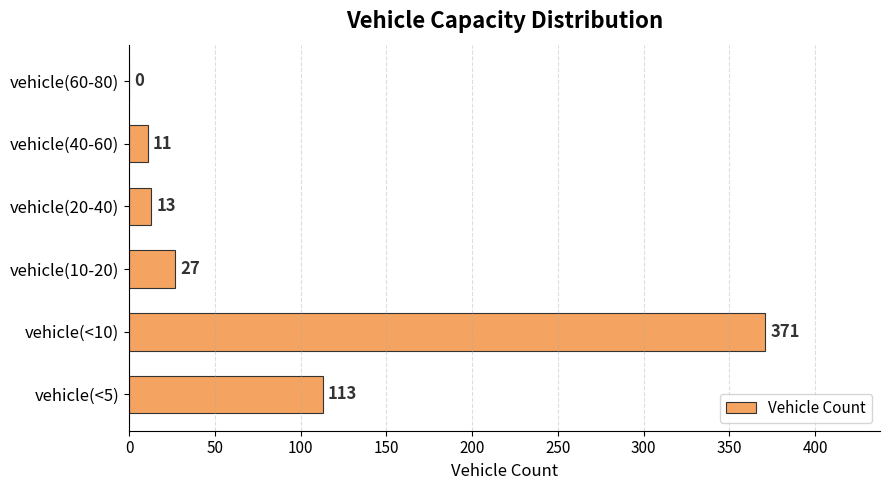

The value at vehicle(20-40) is 13. True or false?

True